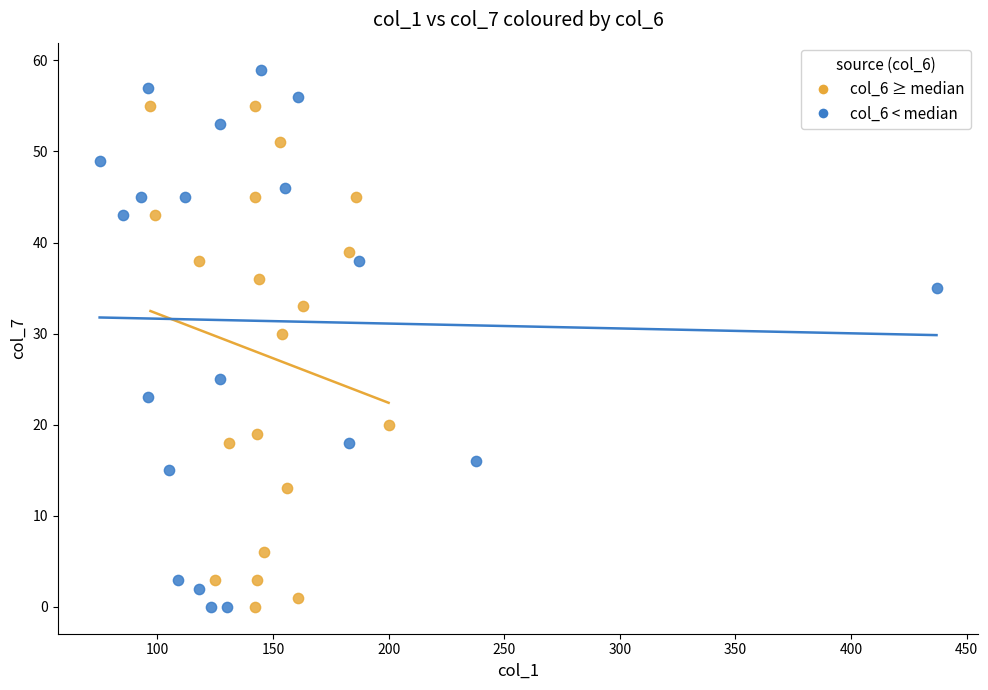

What are all the series names shown in the legend?

col_6 ≥ median, col_6 < median